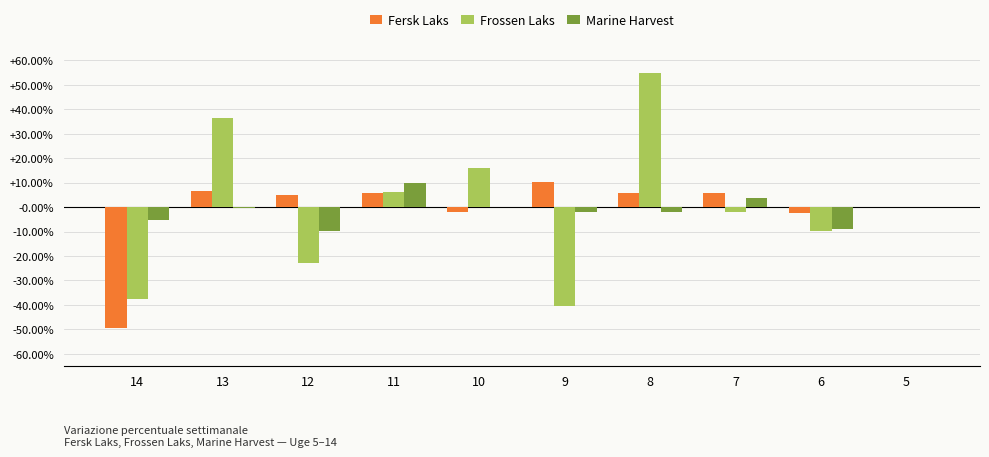

Between 6 and 13, which is larger?

13